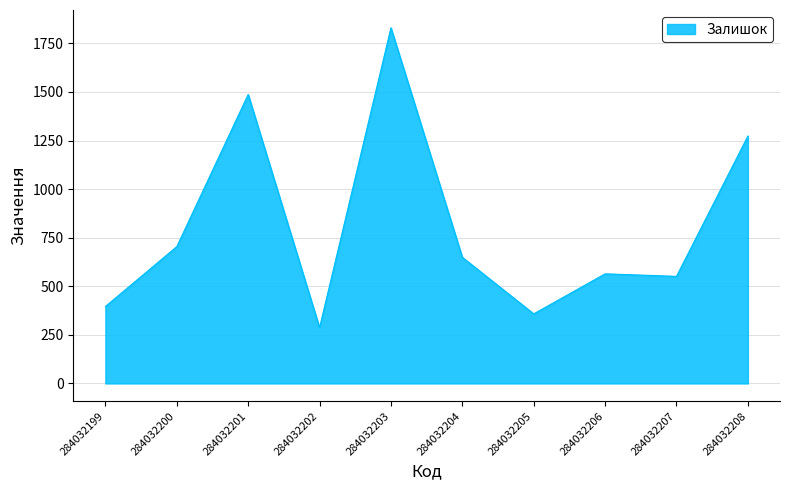

What value does the data have at 284032204, to the nearest 100?

600